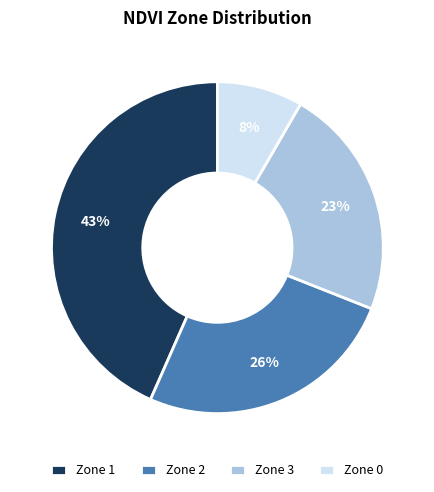

What is the smallest slice in the pie chart?

Zone 0